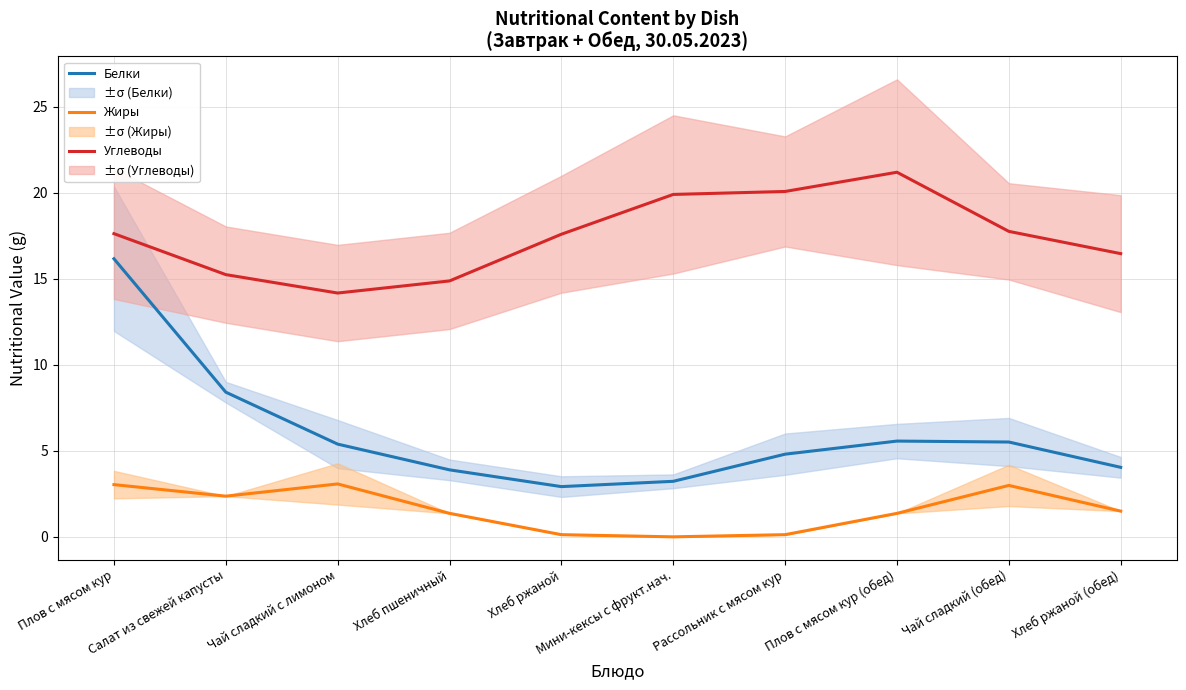

How many categories are shown in the chart?

10